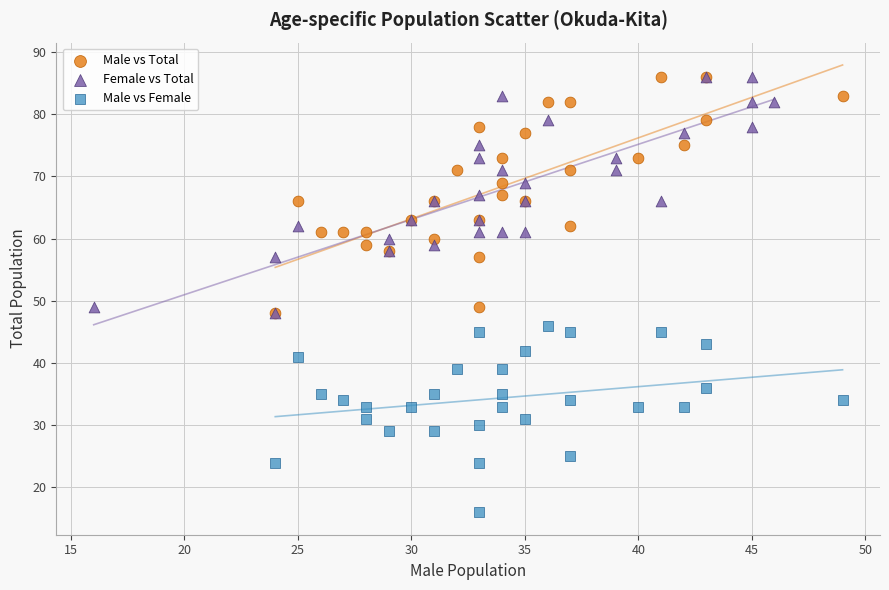

Which series reaches the minimum Y coordinate?

Male vs Female